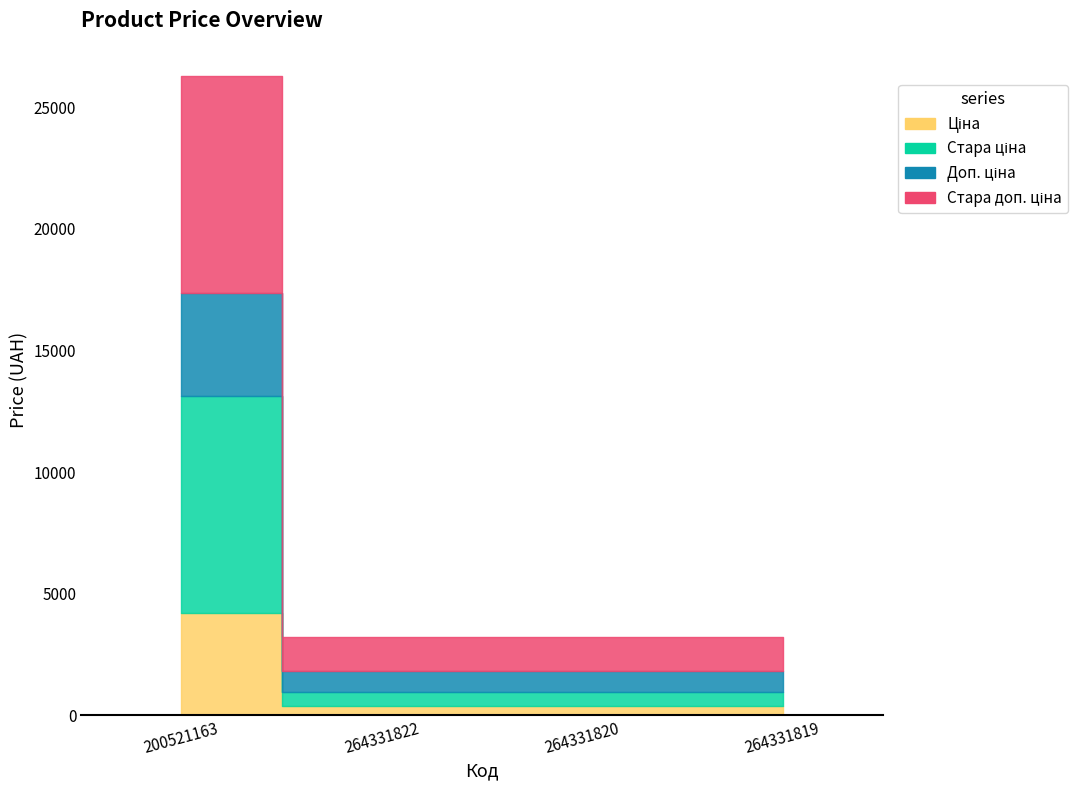

Which series has the widest spread of values?

Стара ціна